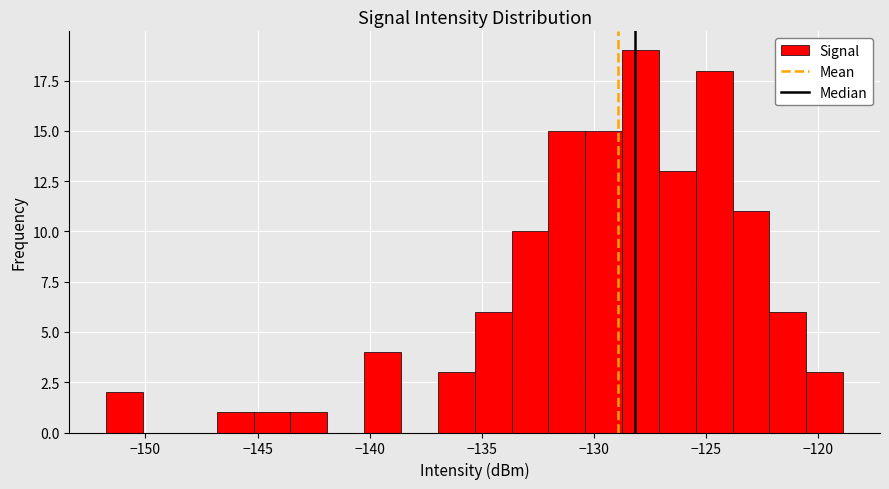

Around what value on the x-axis is the tallest bar? Give the approximate position of its centre, as read against the axis.

-128.0